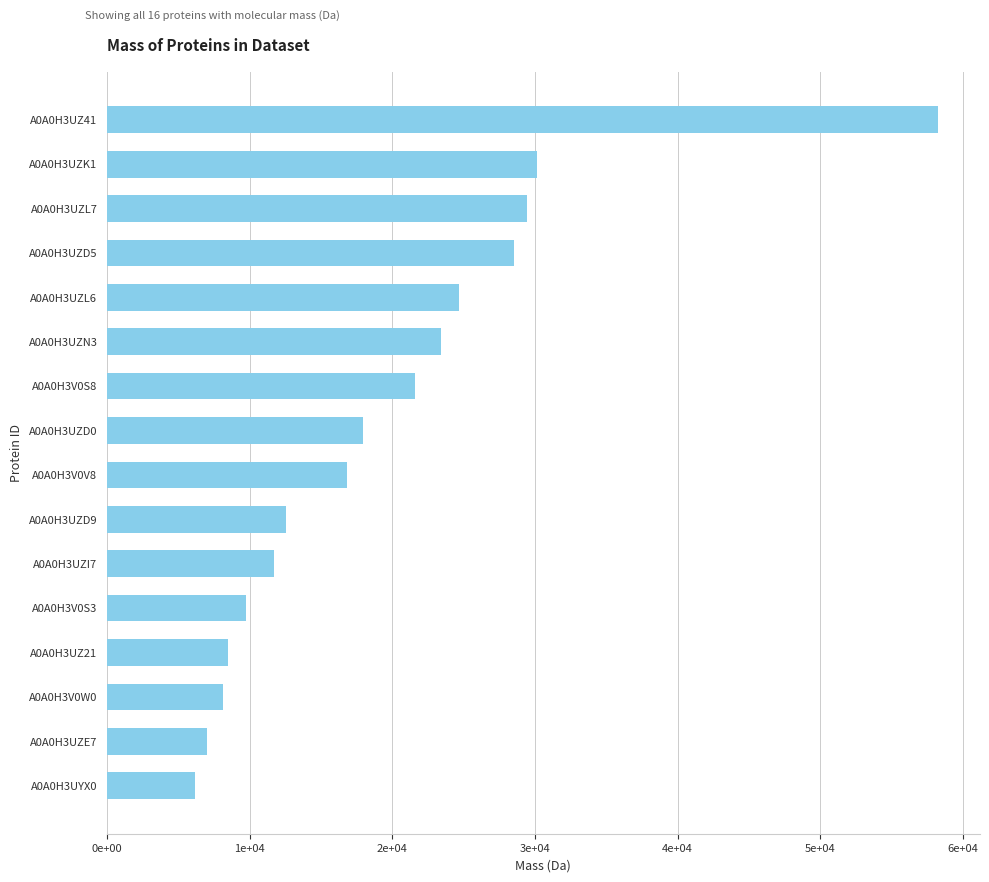

What is the greatest value displayed?

58271.4